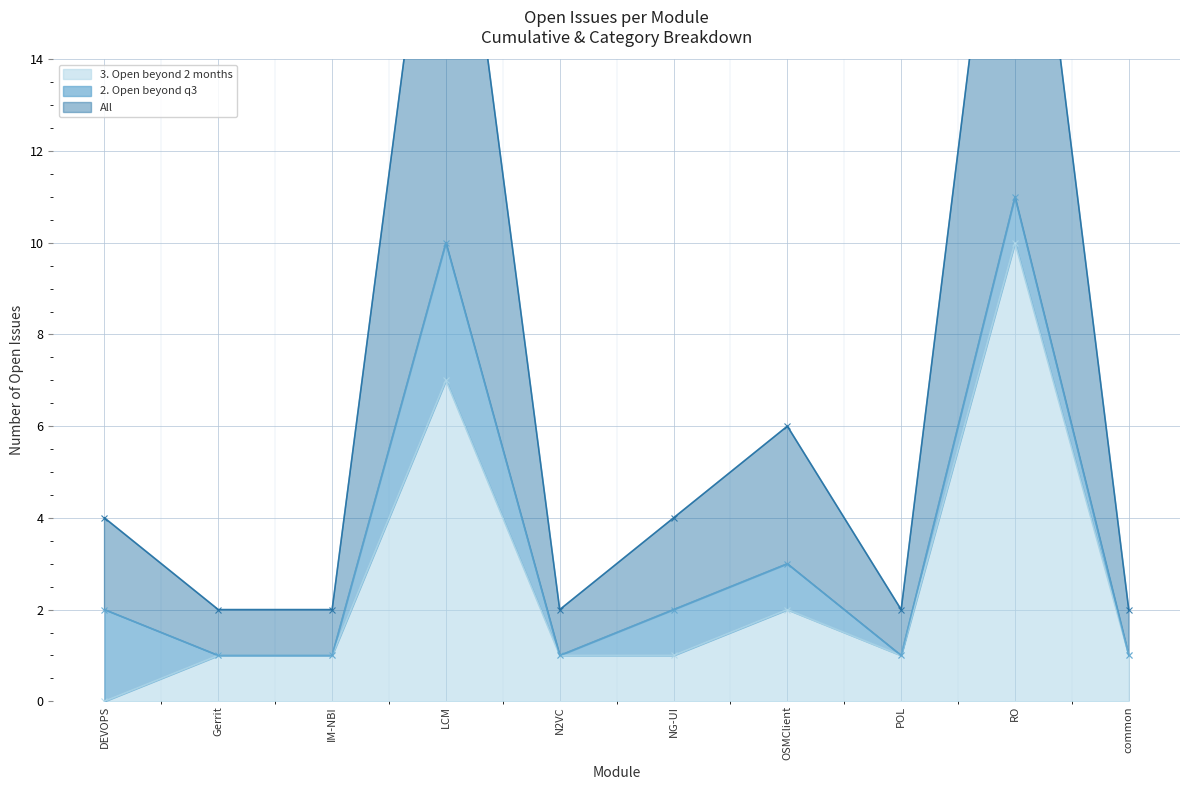

At which label does 3. Open beyond 2 months reach its minimum?

DEVOPS